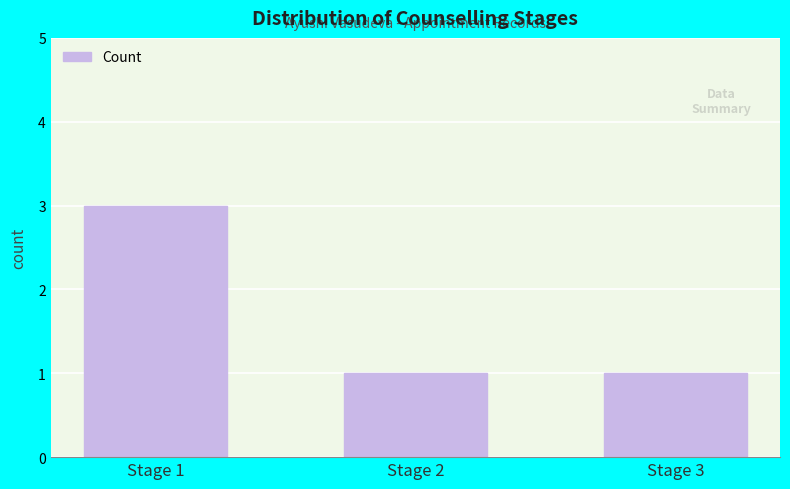

How many data points does each series have?

3